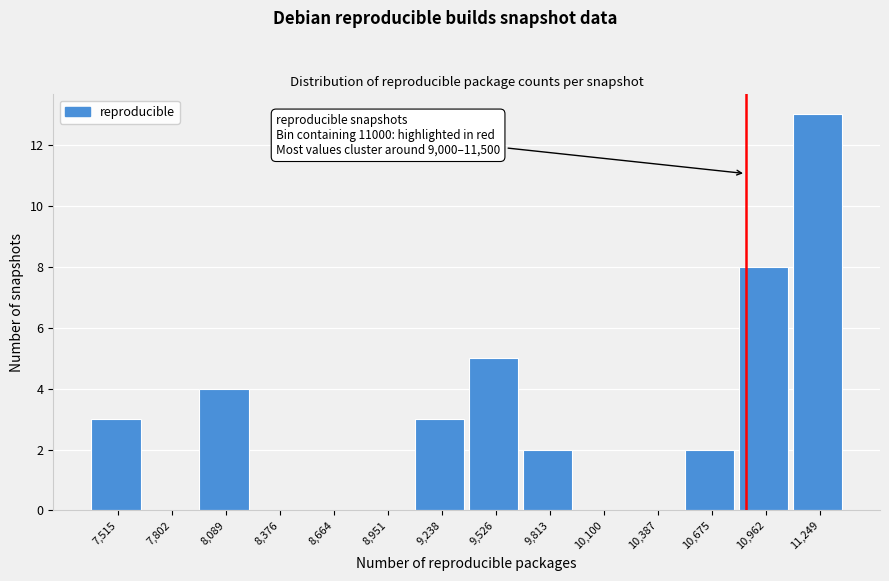

Reading left to right, list all the values displayed in this chart.

7,515=3	7,802=0	8,089=4	8,376=0	8,664=0	8,951=0	9,238=3	9,526=5	9,813=2	10,100=0	10,387=0	10,675=2	10,962=8	11,249=13